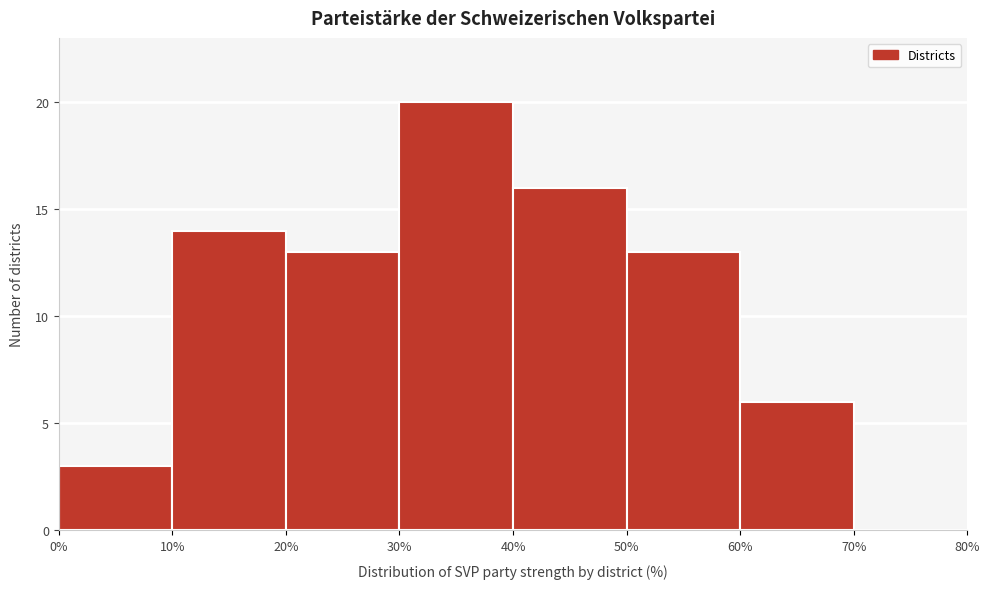

Over which range of the x-axis is the bar tallest?

30% to 40%